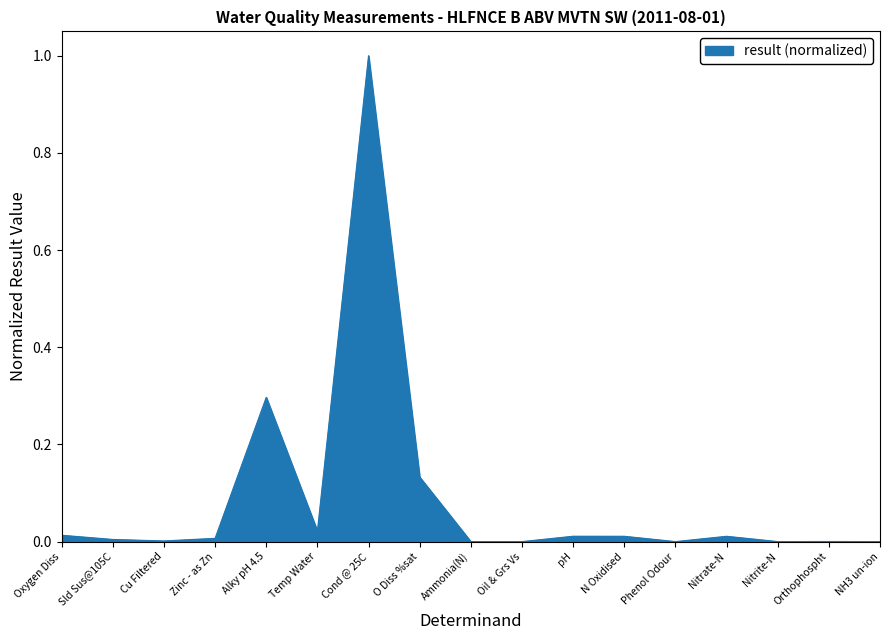

Is it true that the value at Oxygen Diss is 0.0?

True